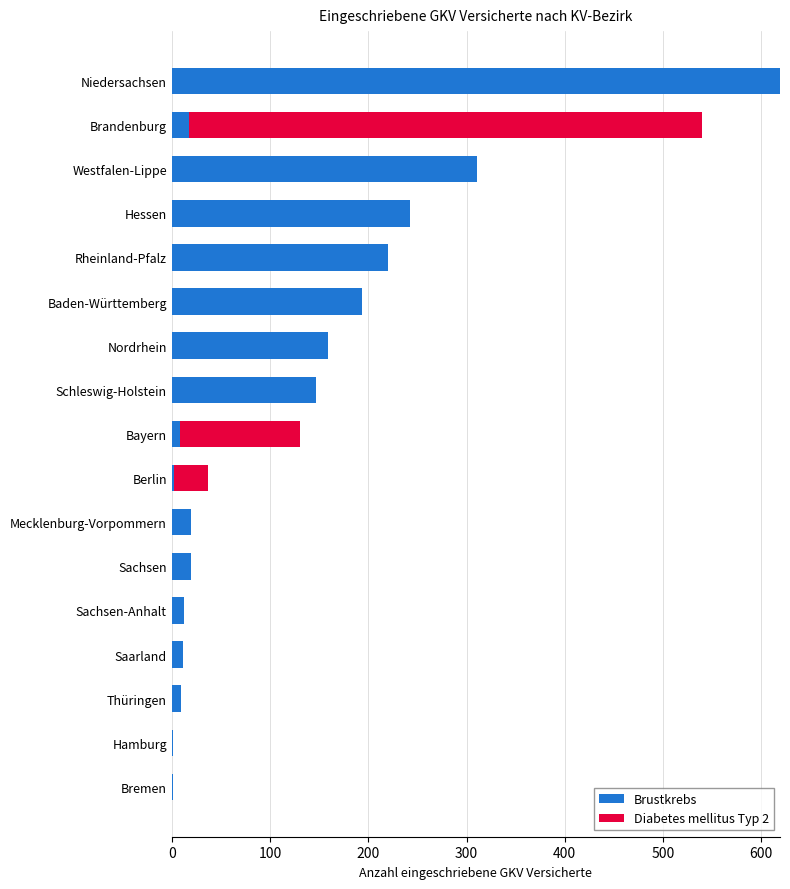

What is the approximate value of Brustkrebs at Hessen, to the nearest 100?

200